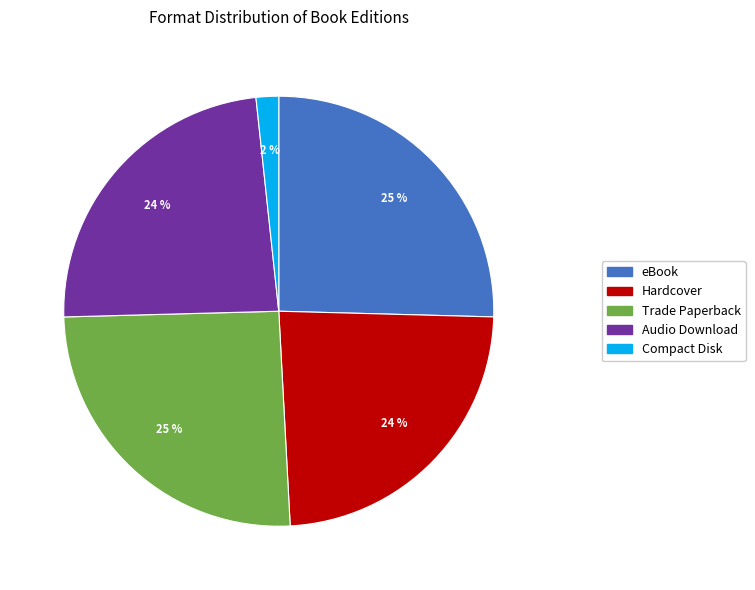

Is it true that eBook is 25% of the pie?

True